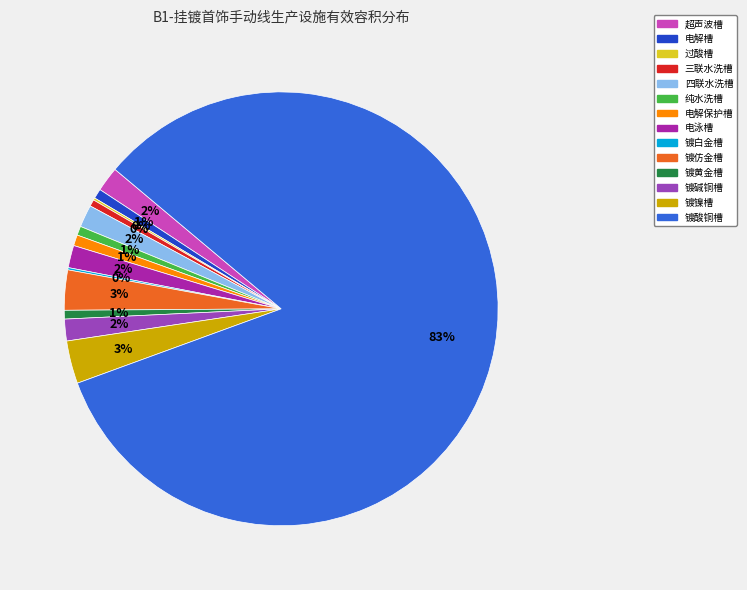

To the nearest percent, what portion does 四联水洗槽 represent?

2%